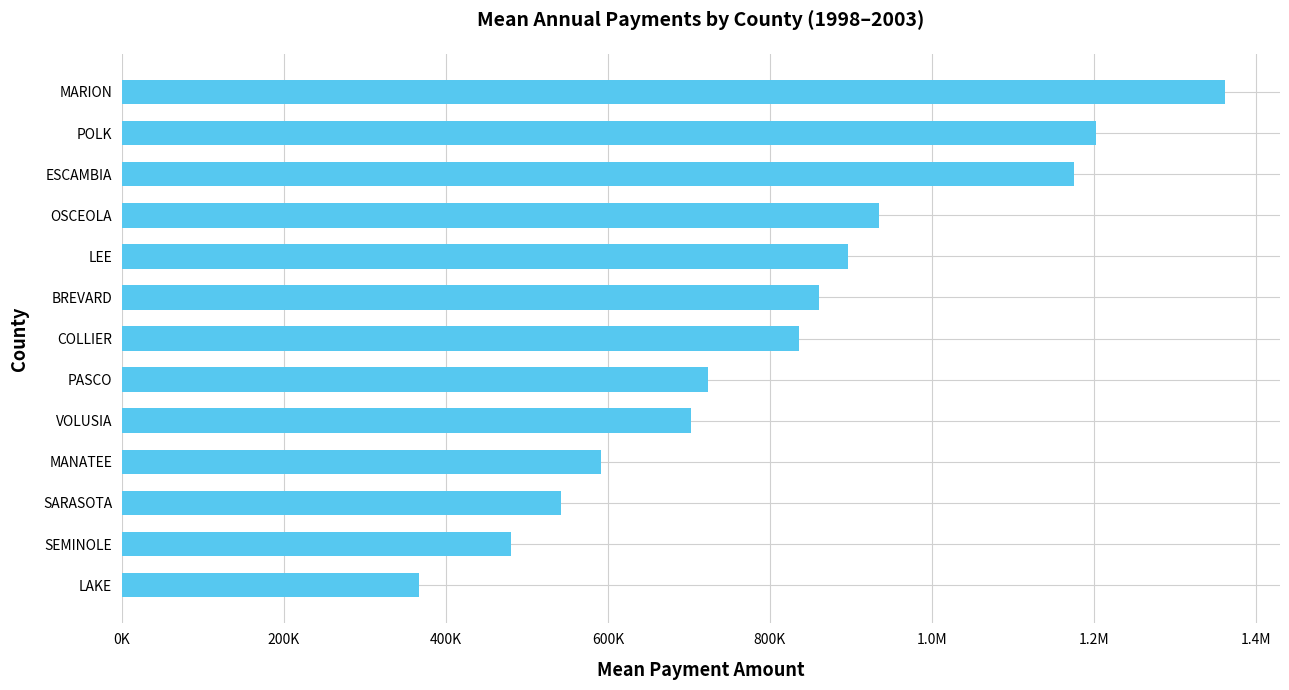

What is the difference between the maximum and second lowest values?

880677.3